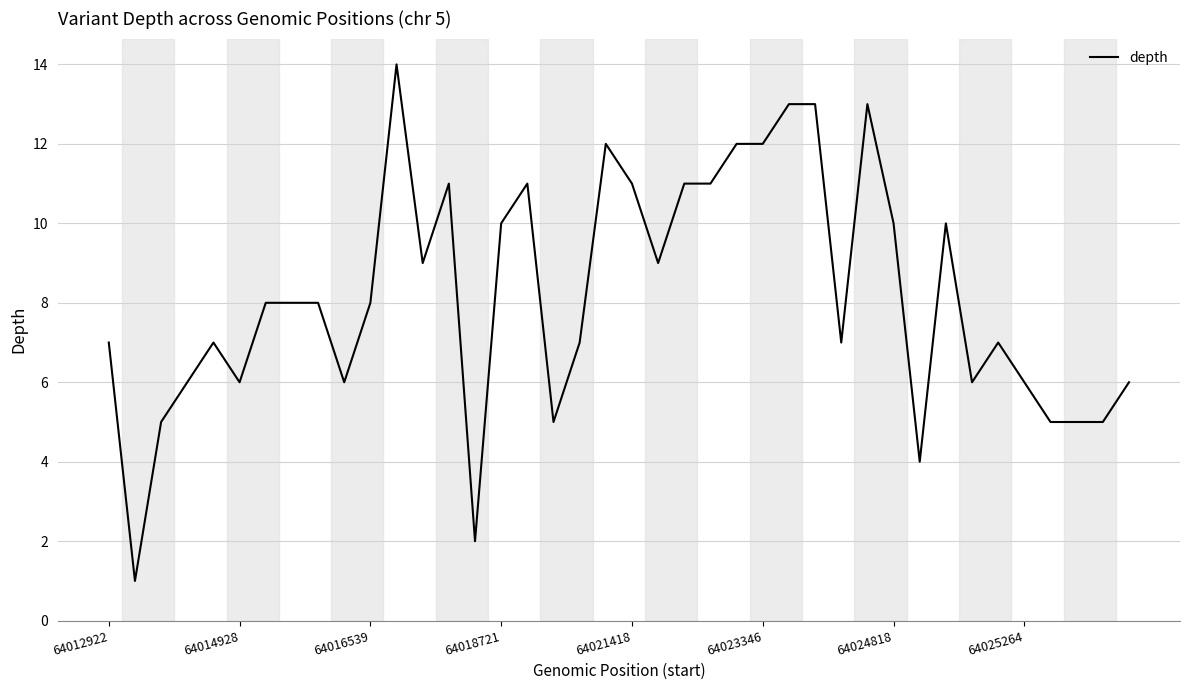

What is the greatest value displayed?

14